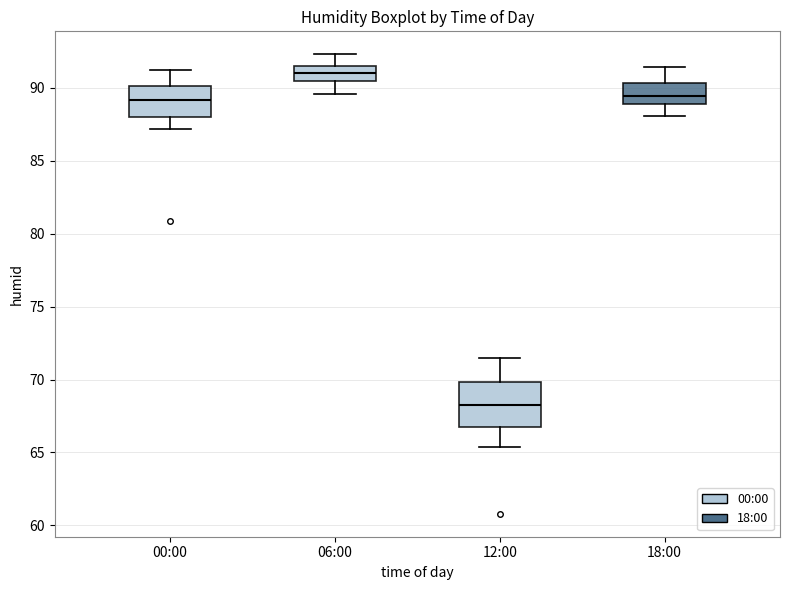

Reading left to right, transcribe this box plot: for each box, give where its median line is, the range the box spans, and where its two whiskers end, as read against the y-axis. The values are not printed on the chart, so give them approximately, as read against the axis.

00:00: median 89.0, box 88.0 to 90.0, whiskers 87.0 to 91.0
06:00: median 91.0, box 90.5 to 91.5, whiskers 89.5 to 92.5
12:00: median 68.5, box 66.5 to 70.0, whiskers 65.5 to 71.5
18:00: median 89.5, box 89.0 to 90.5, whiskers 88.0 to 91.5